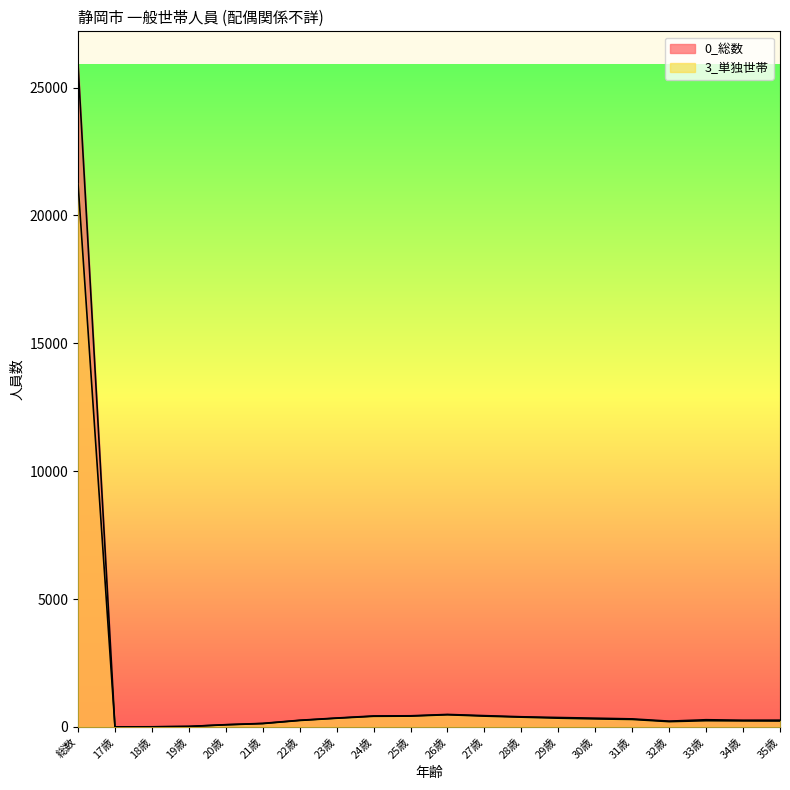

Reading left to right, list all the values displayed in this chart.

0_総数: 総数=25905	17歳=2	18歳=6	19歳=20	20歳=89	21歳=139	22歳=262	23歳=349	24歳=430	25歳=436	26歳=489	27歳=442	28歳=398	29歳=369	30歳=343	31歳=315	32歳=227	33歳=282	34歳=263	35歳=265
3_単独世帯: 総数=21267	17歳=1	18歳=4	19歳=19	20歳=83	21歳=131	22歳=253	23歳=340	24歳=416	25歳=423	26歳=476	27歳=423	28歳=382	29歳=343	30歳=314	31歳=293	32歳=207	33歳=244	34歳=236	35歳=232